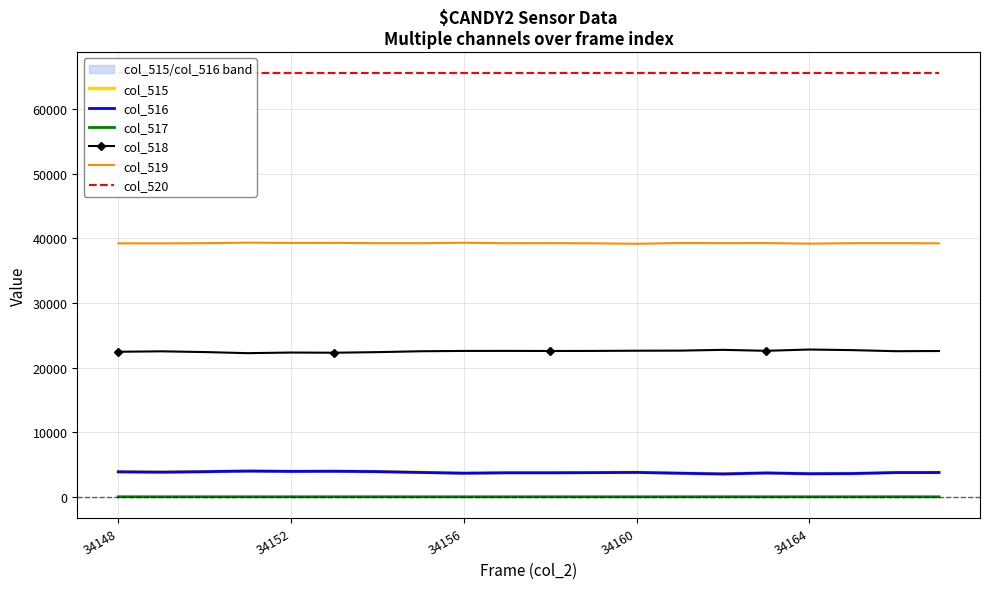

How many data points does each series have?

20